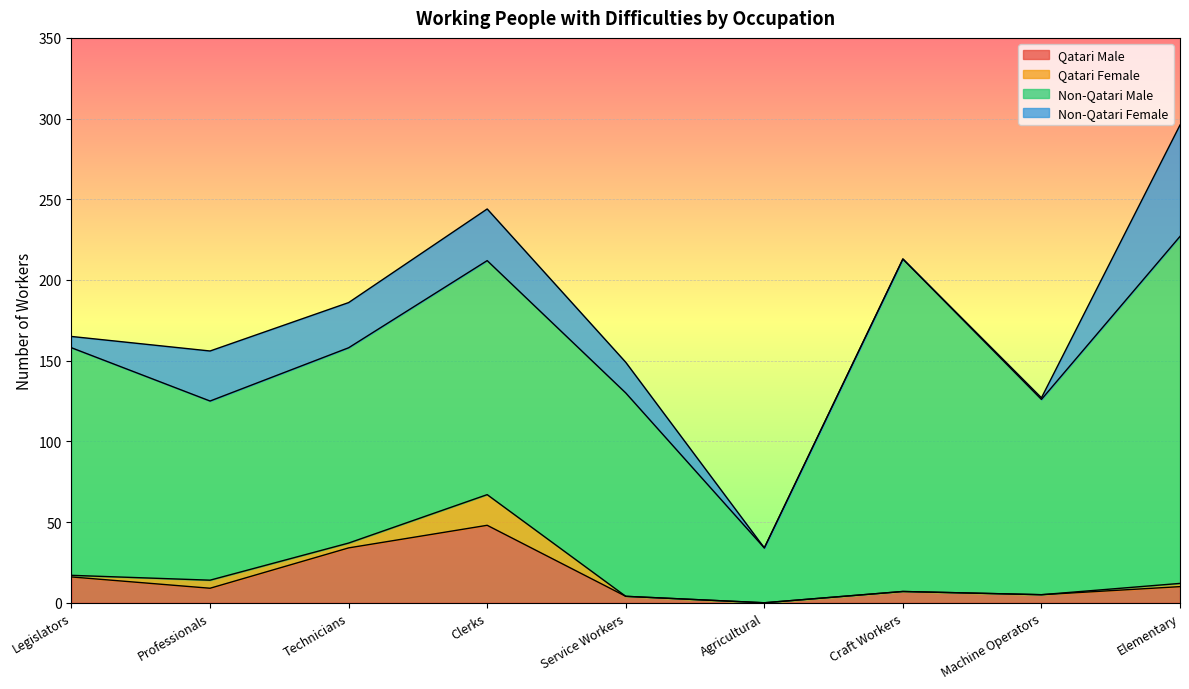

What is the label of the 3rd point from the left?

Technicians